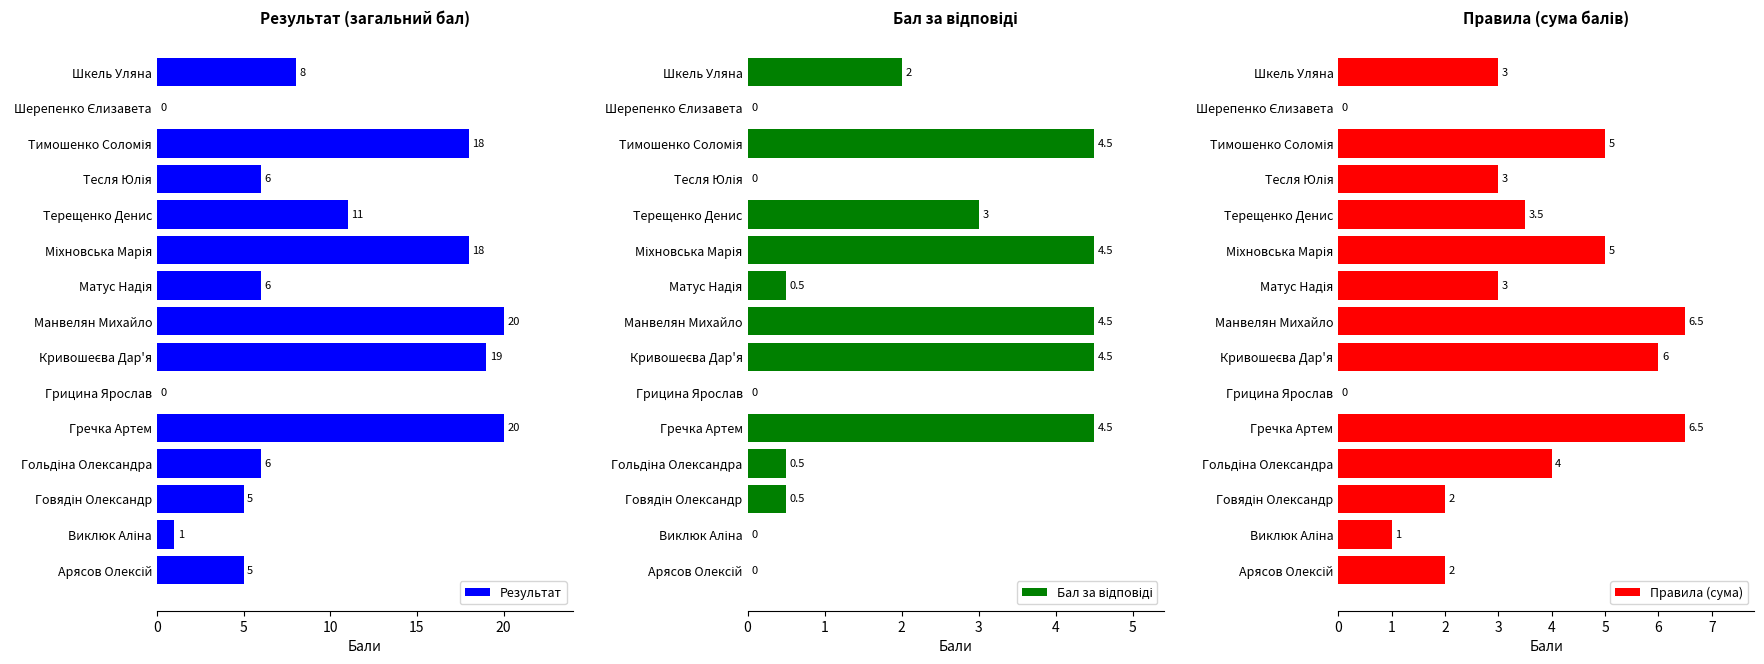

How many categories are shown in the chart?

15